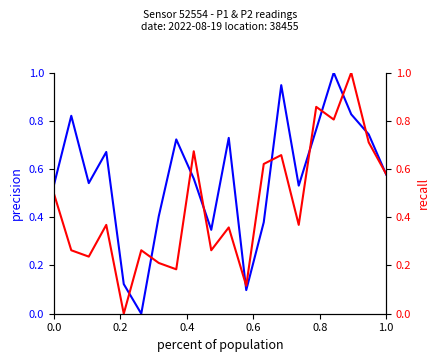

Is this an area chart (filled region under the line)?

No